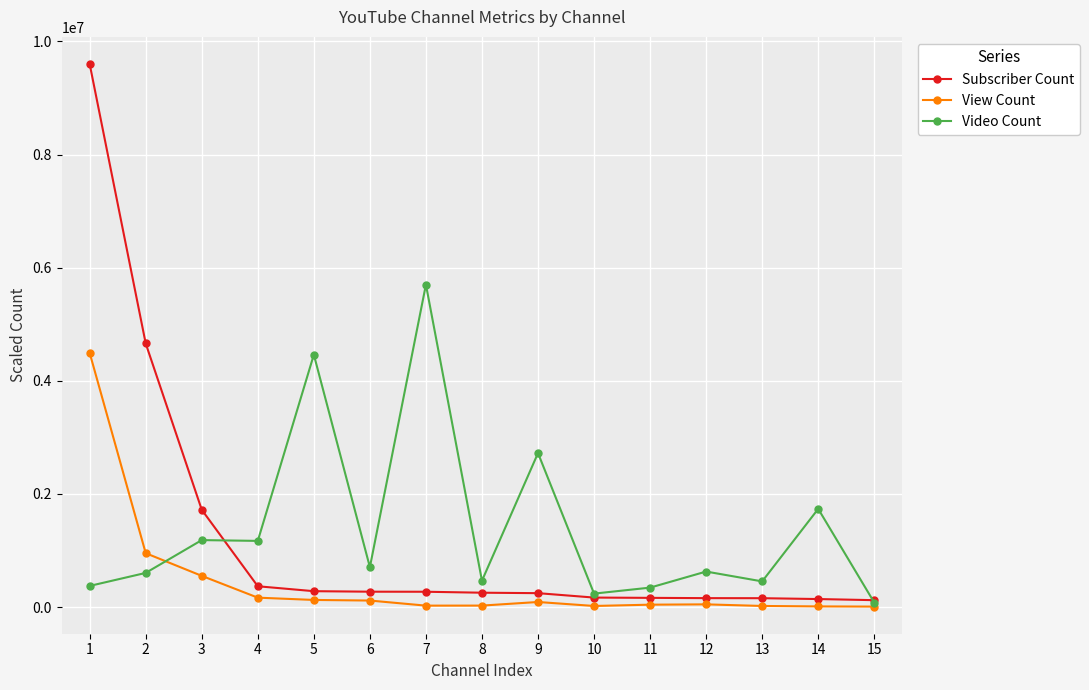

What is the maximum value shown in the chart?

9600000.0